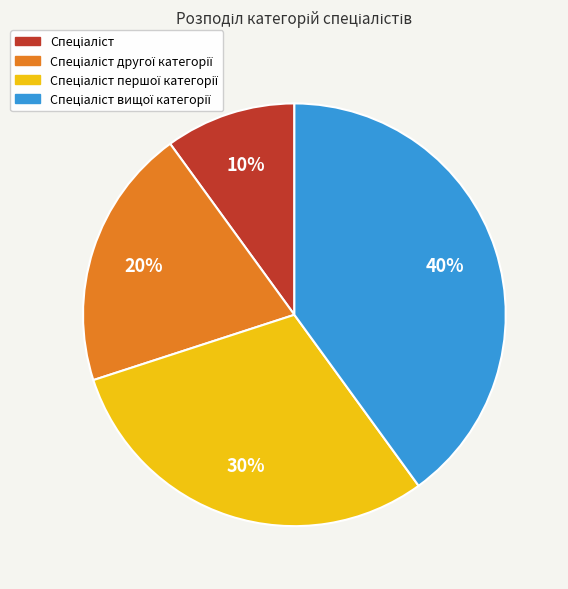

To the nearest percent, what is the difference between the largest and smallest slice percentages?

30%